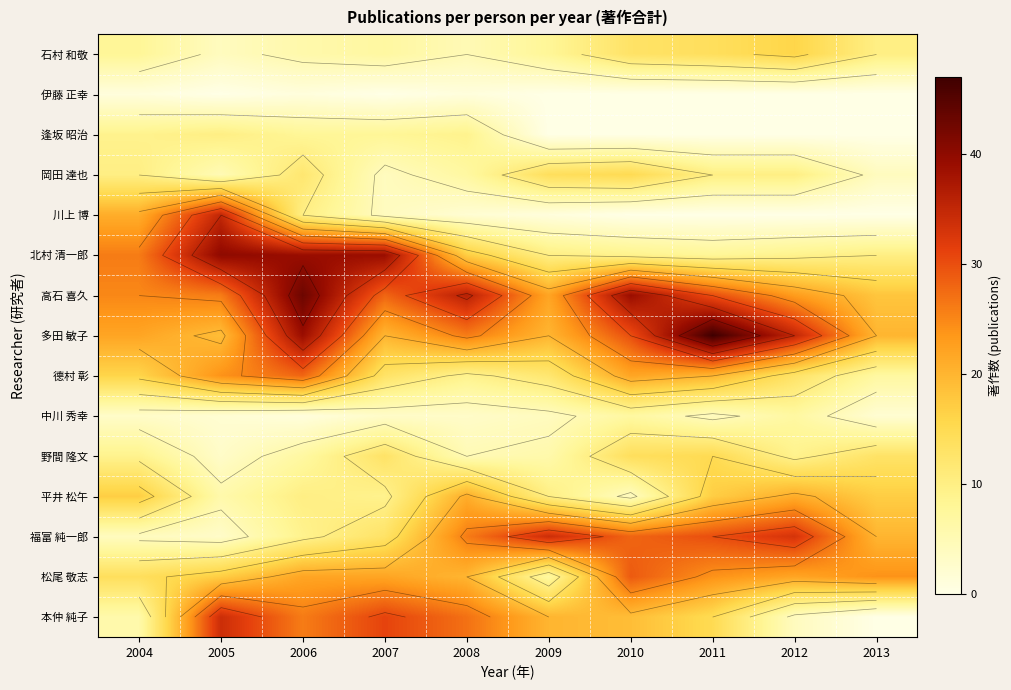

What is the total value across all series at 2005?

228